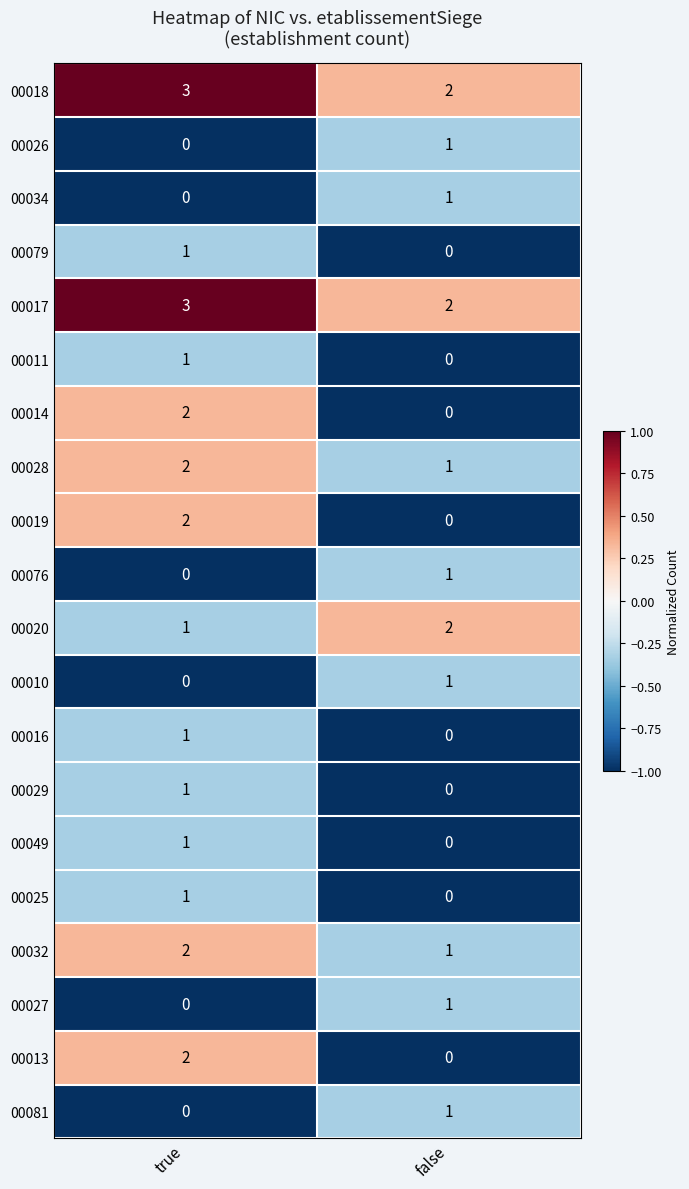

Rank the categories by 00020 value from lowest to highest.

true, false